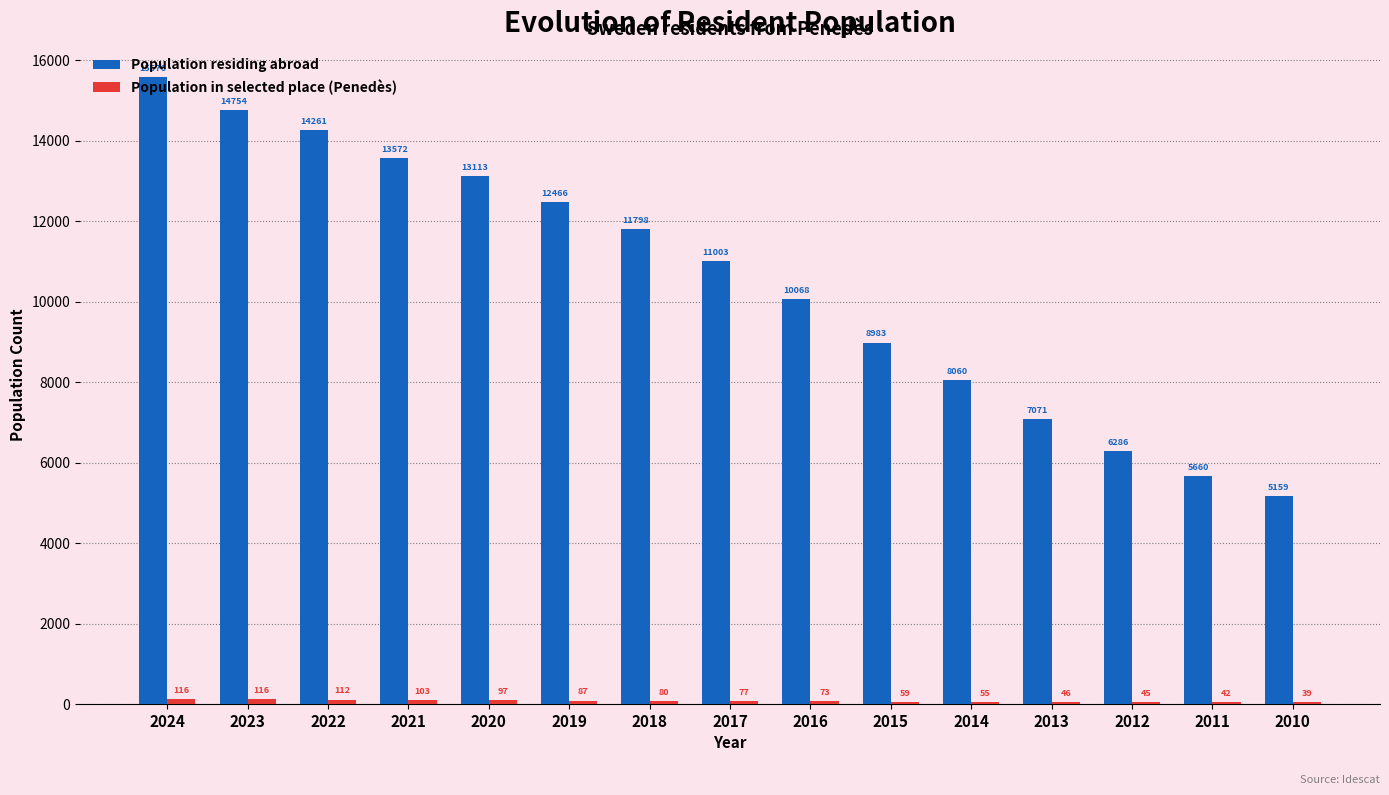

What is the total value across all series at 2015?

9042